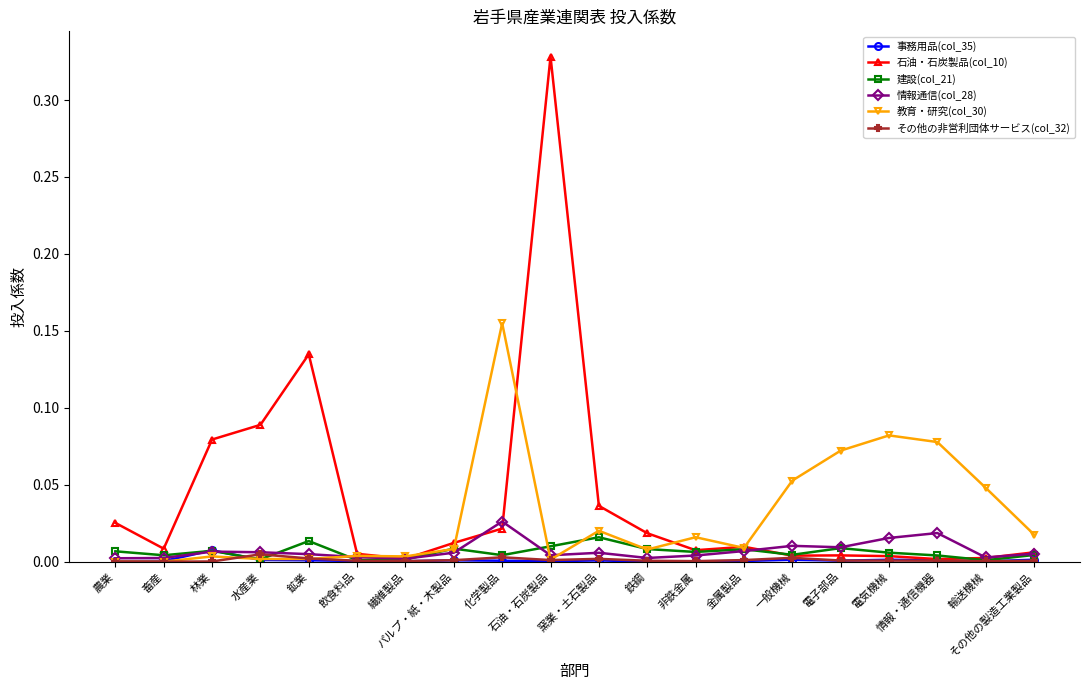

What is the label of the 12th point from the left?

鉄鋼